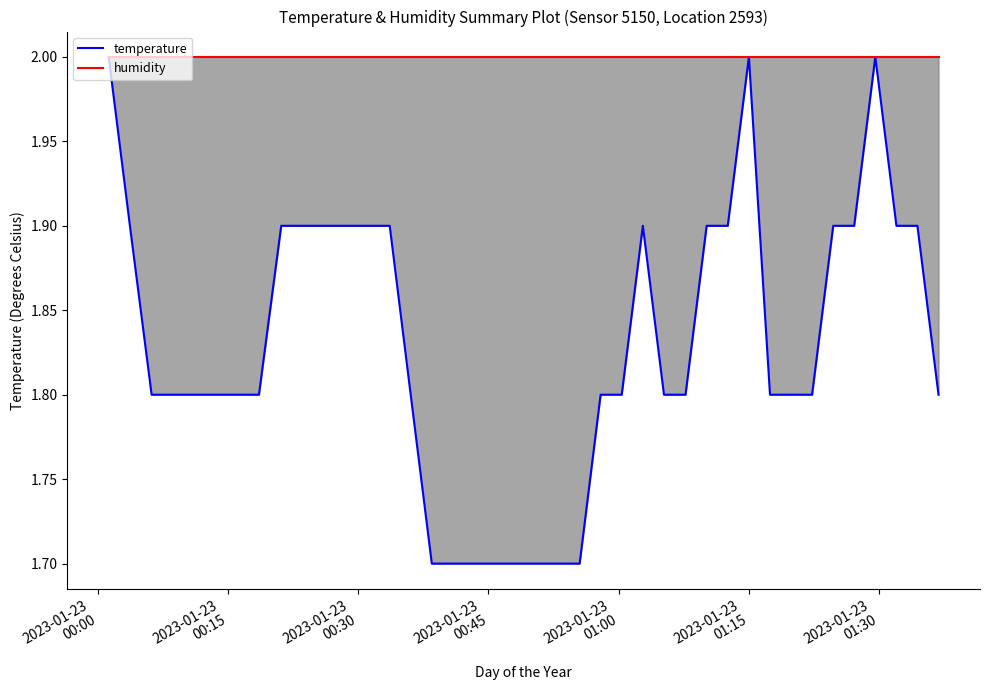

Which series has the widest spread of Y values?

temperature